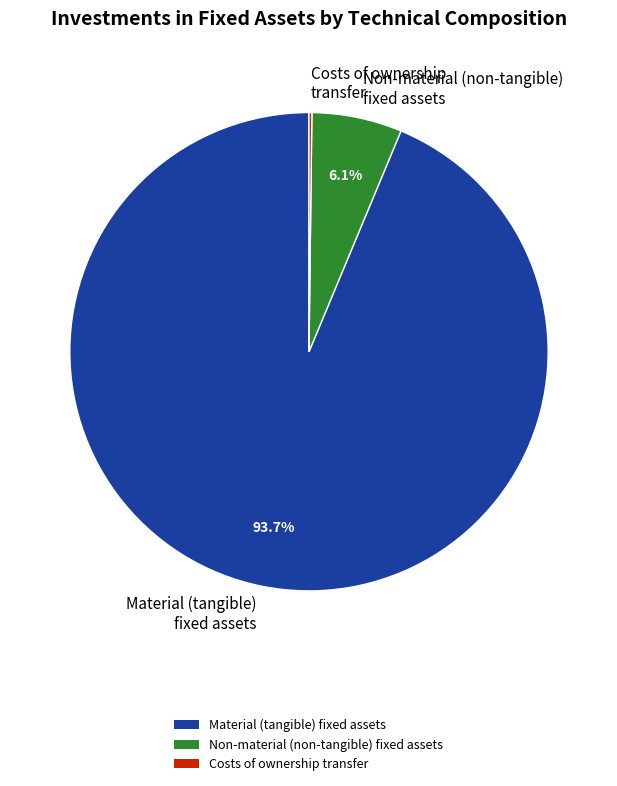

Which slice represents more than half of the pie?

Material (tangible) fixed assets